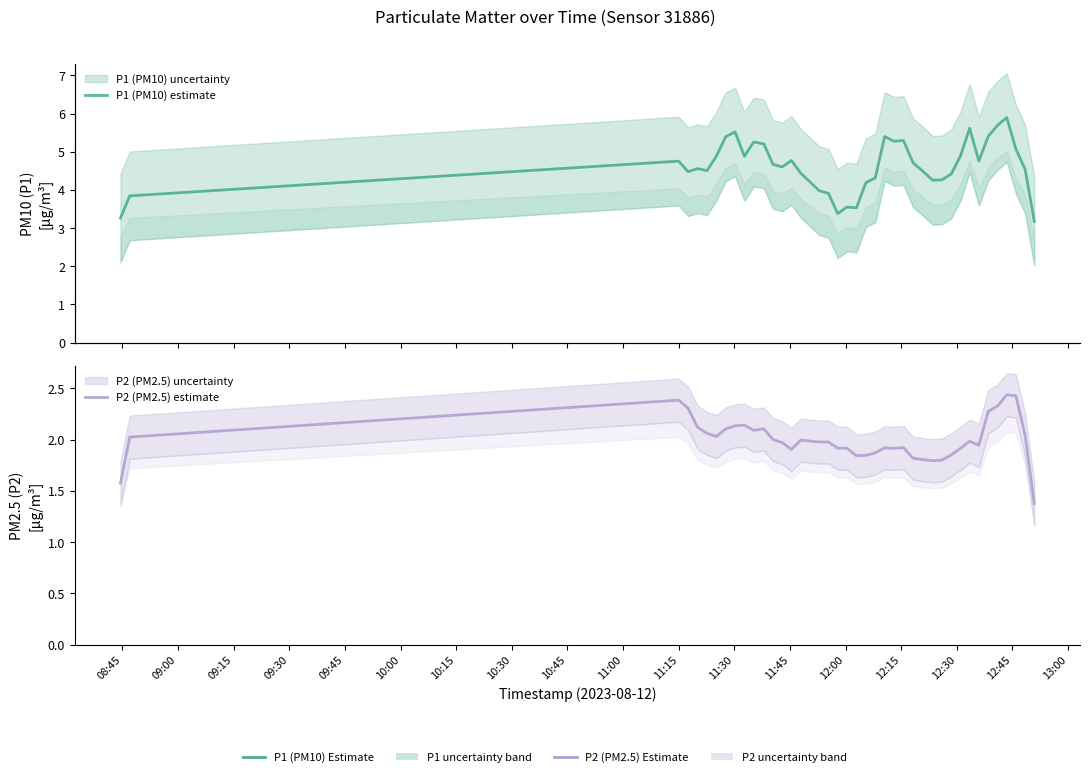

How many lines are shown in the chart?

2